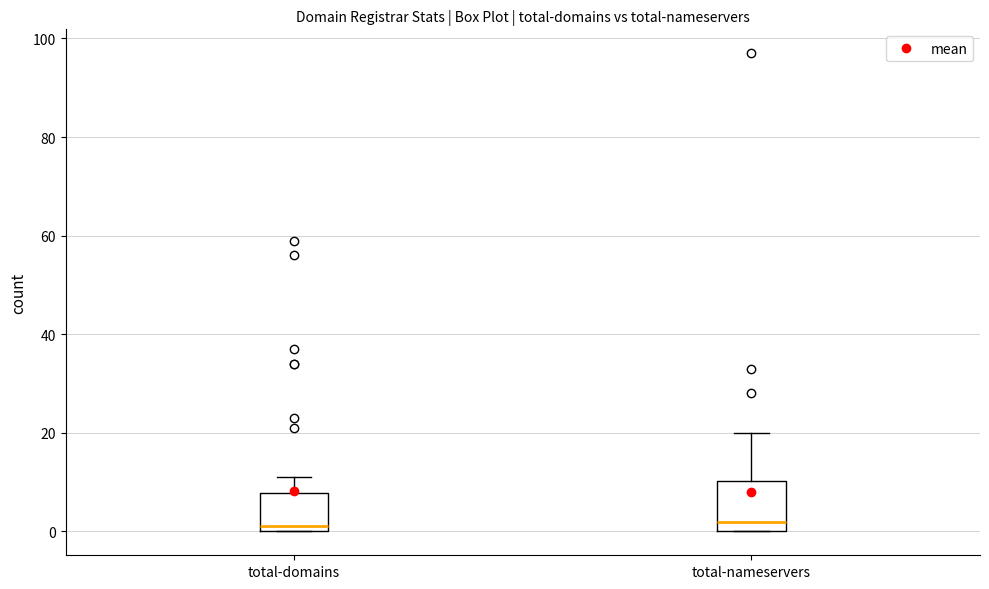

Which box is the tallest, from its lower edge to its upper edge?

total-nameservers